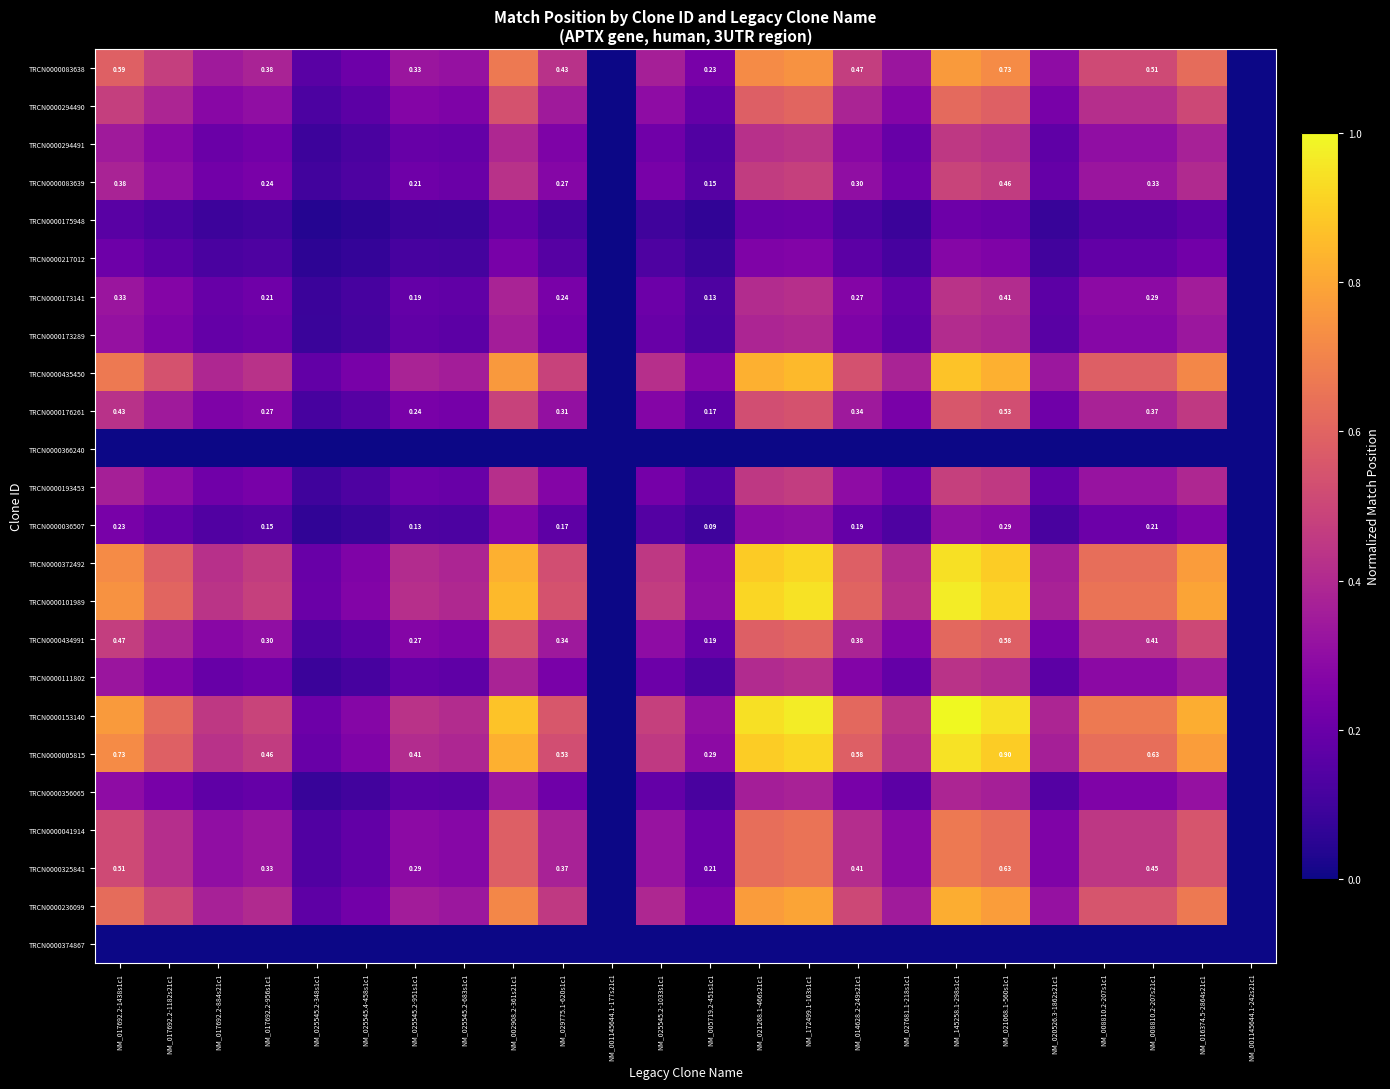

At which label is TRCN0000036507 closest to 0?

NM_001145644.1-177s21c1